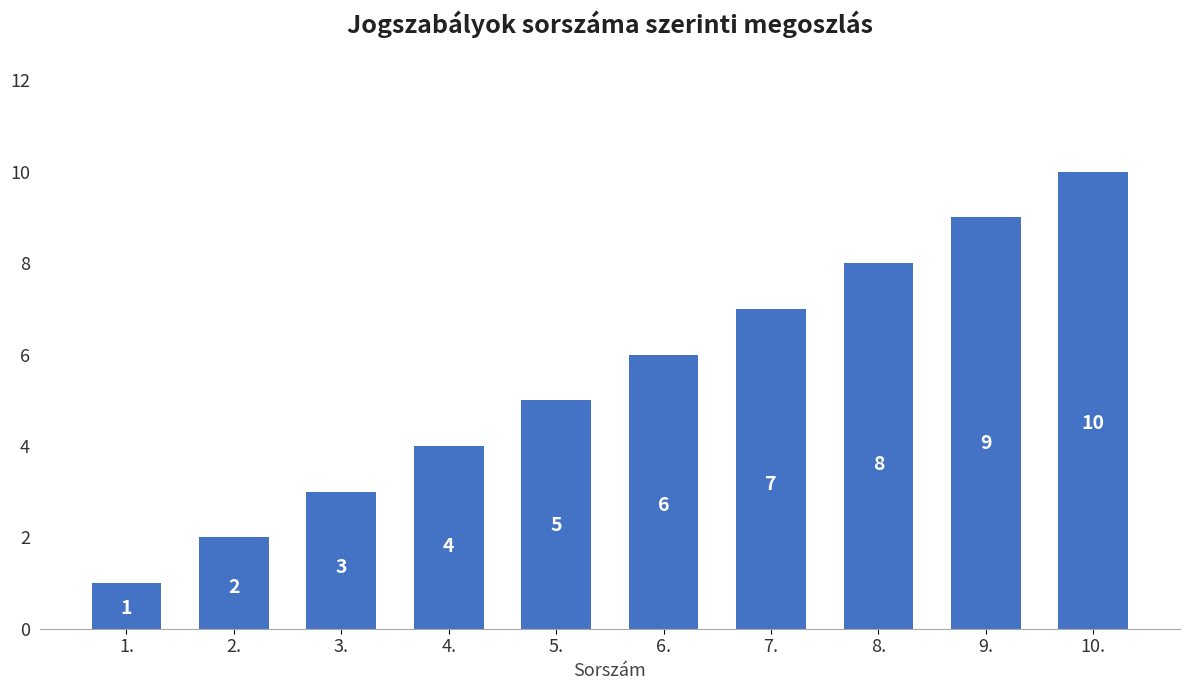

How many categories are shown in the chart?

10